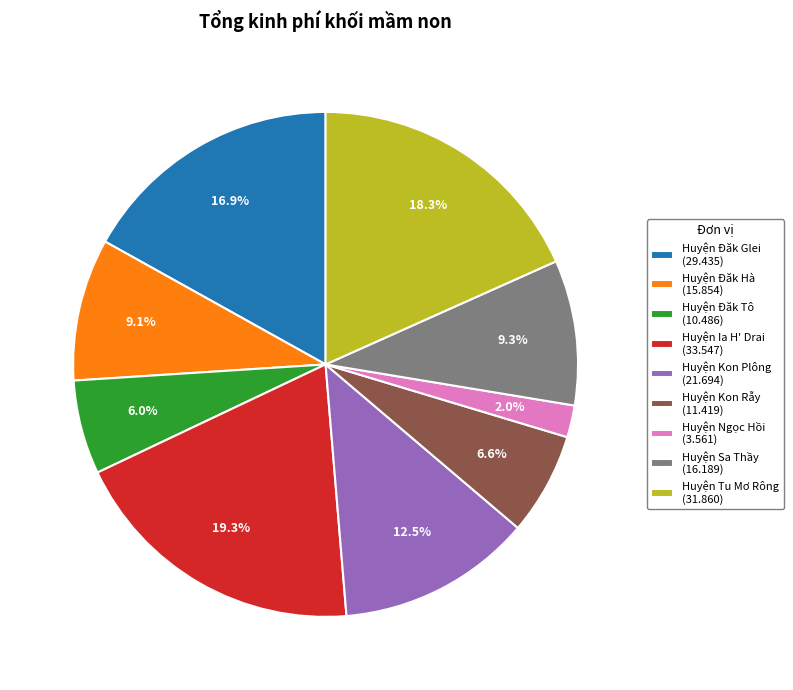

Does Huyện Tu Mơ Rông represent more than half of the total?

No